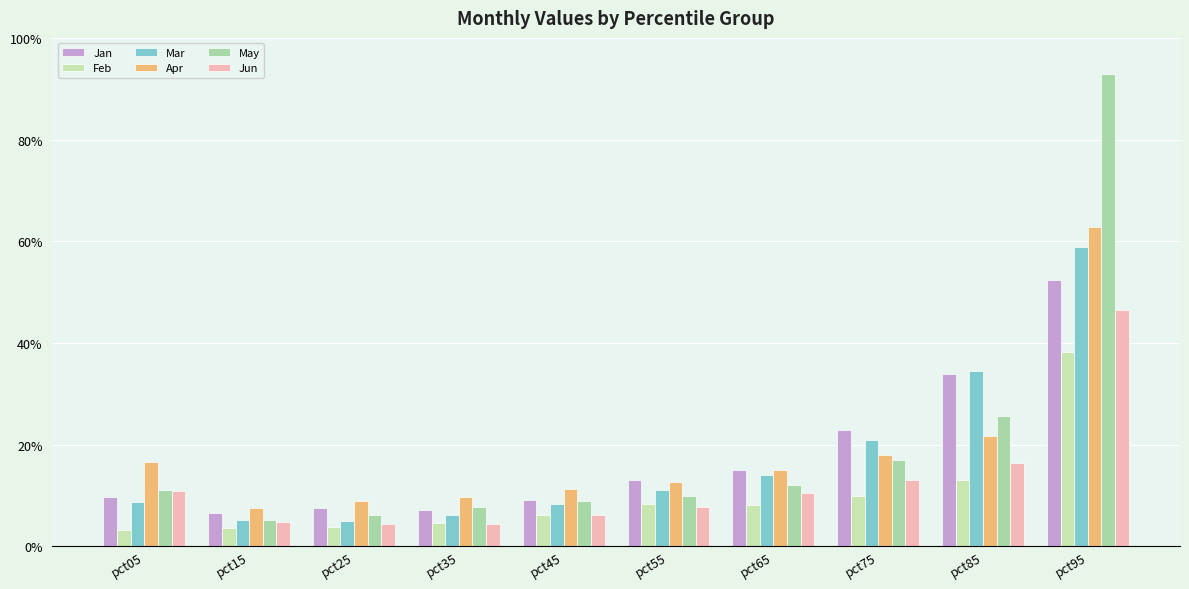

List the series in order of their peak value, highest first.

May, Apr, Mar, Jan, Jun, Feb